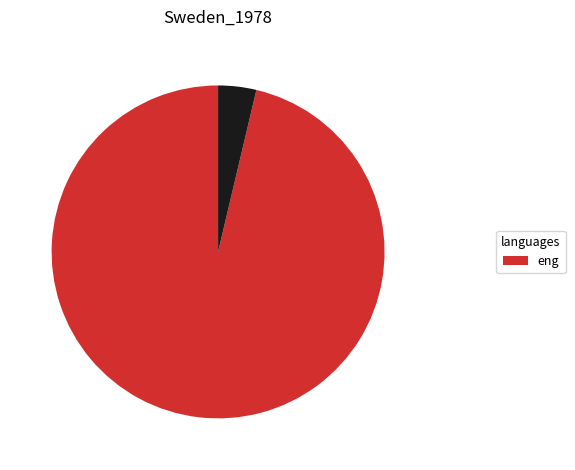

Does any single category account for the majority?

Yes